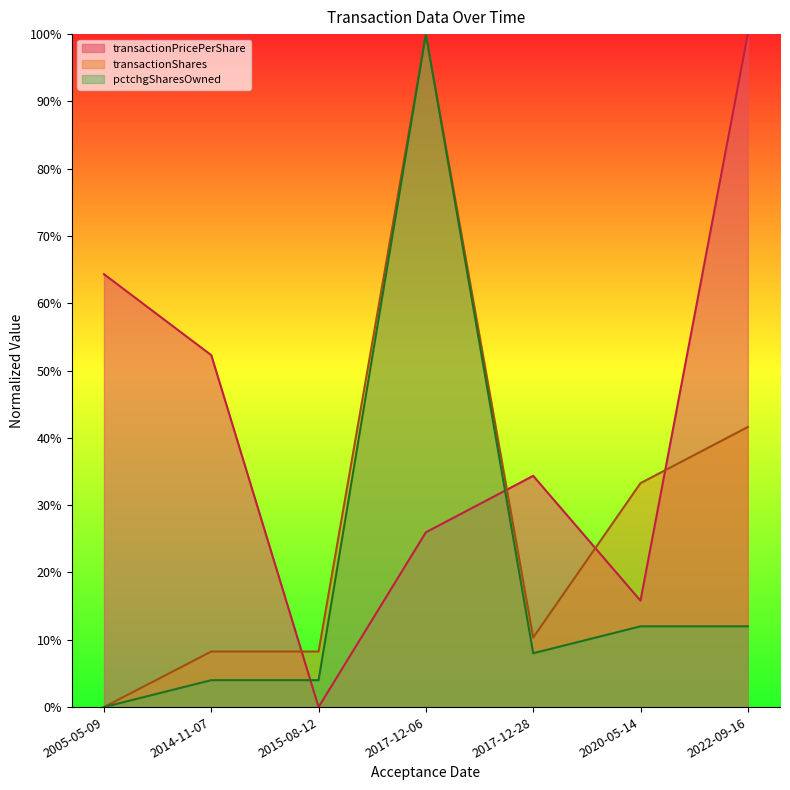

Reading left to right, transcribe all the data shown in this chart.

transactionPricePerShare: 64.3	52.3	0.0	26.0	34.4	15.8	100.0
transactionShares: 0.0	8.3	8.3	100.0	10.3	33.3	41.6
pctchgSharesOwned: 0.0	4.0	4.0	100.0	8.0	12.0	12.0